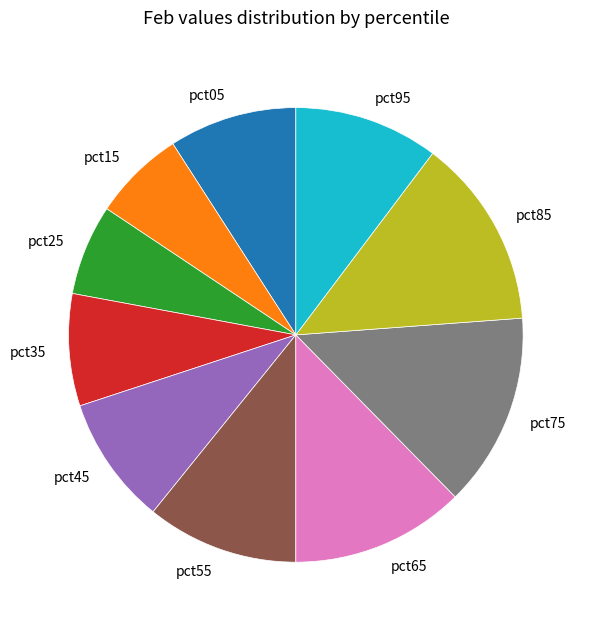

Which has a higher value, pct75 or pct95?

pct75